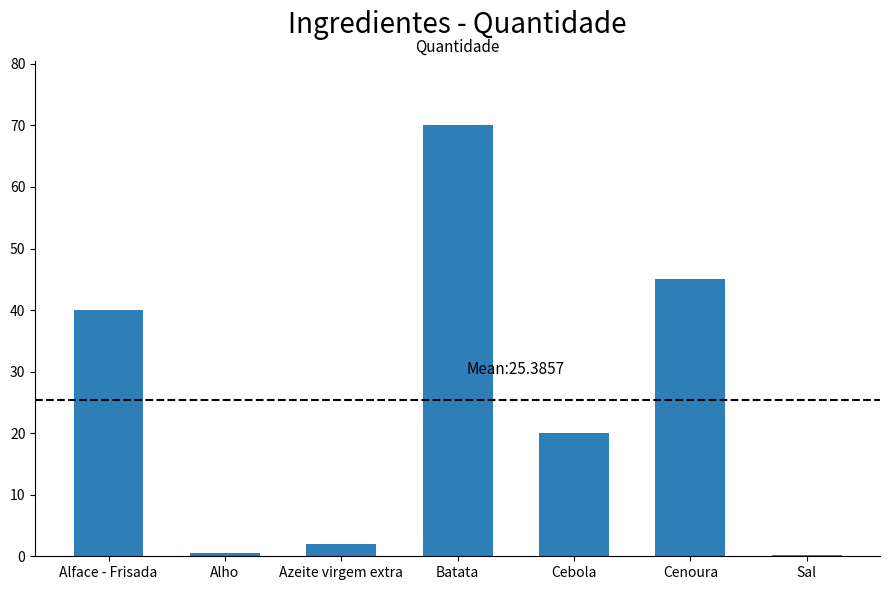

The value at Alho is 0.5. True or false?

True